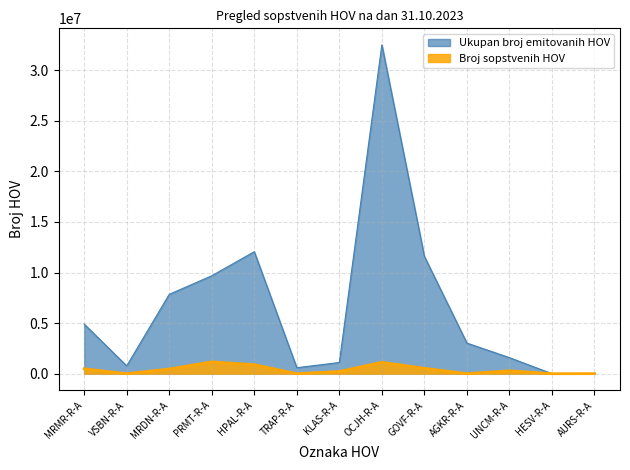

Where is Broj sopstvenih HOV nearest to the value 582300?

GOVF-R-A